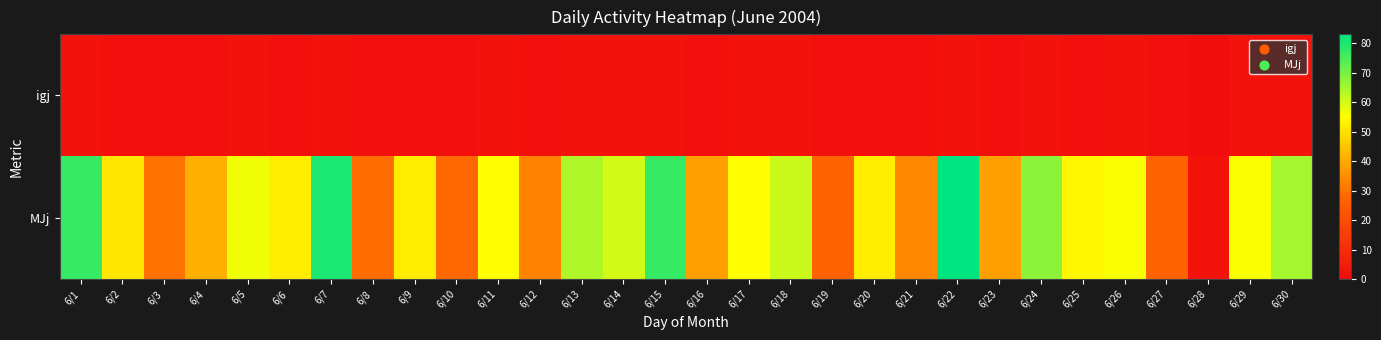

What is the total value across all series at 6/13?

66